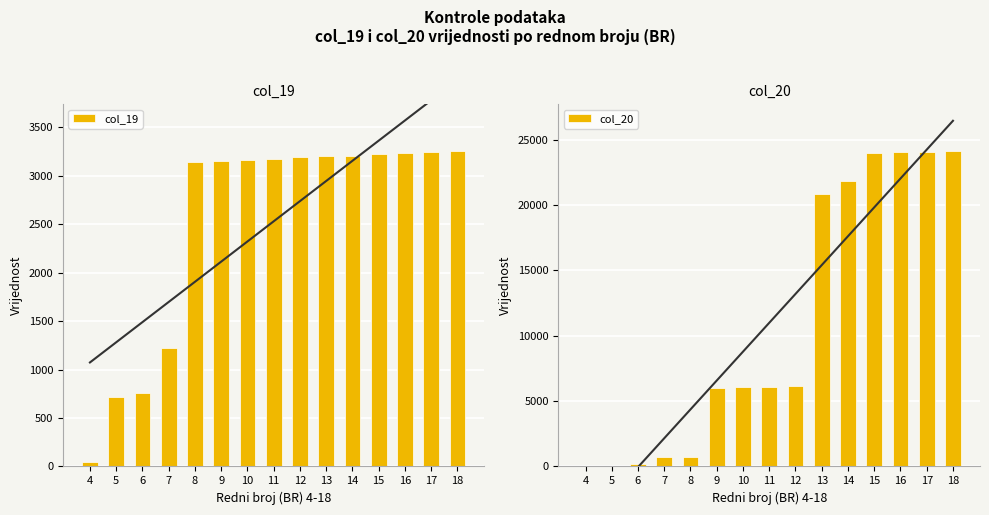

Is the value of col_19 at 10 greater than the value of col_20 at 17?

No